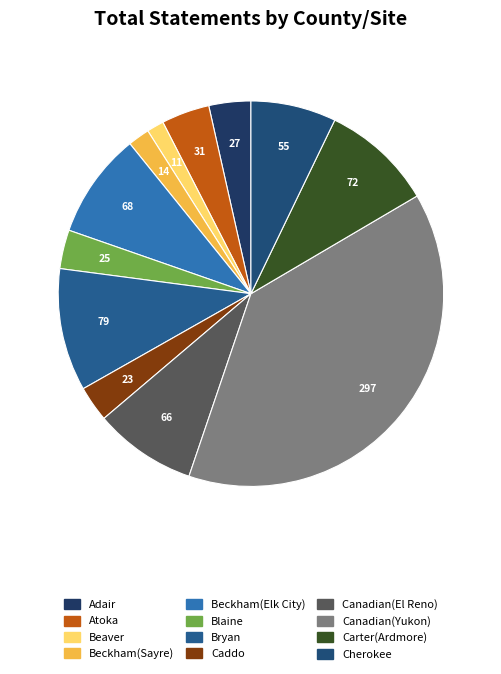

To the nearest percent, what percentage of the pie is Beckham(Sayre)?

2%